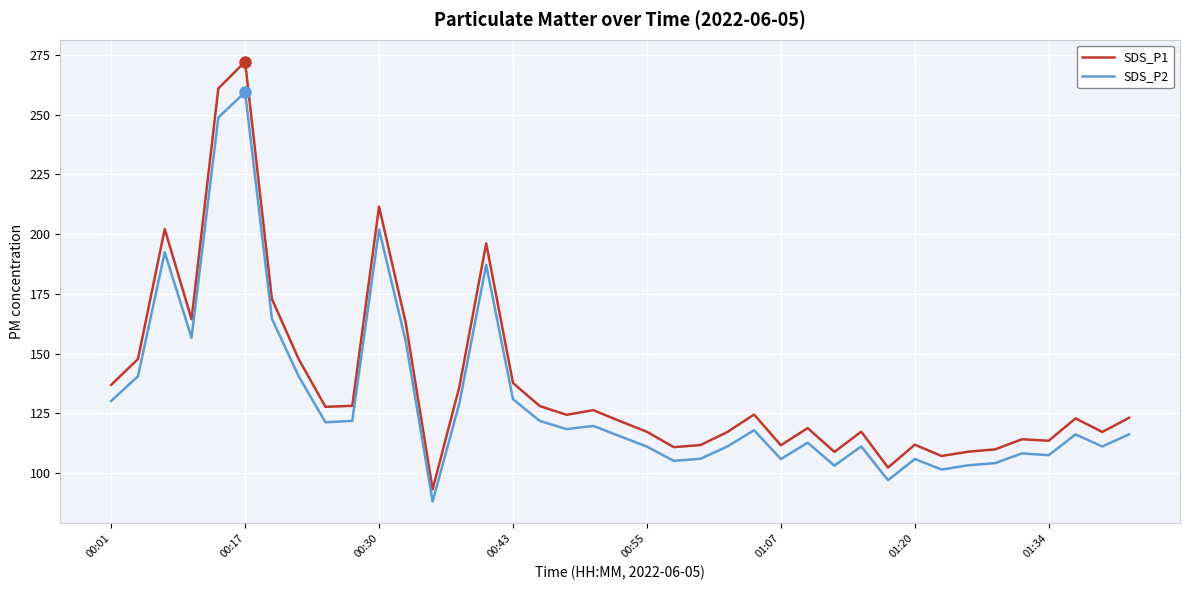

What is the highest value of the SDS_P1 series?

272.1